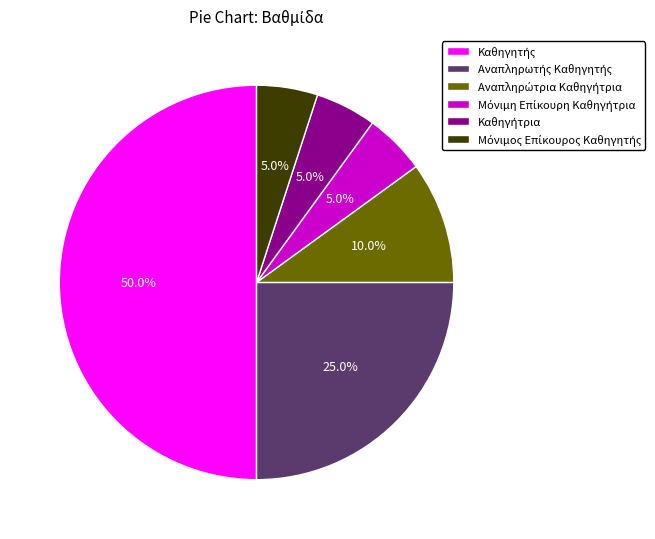

How many segments does this pie chart have?

6